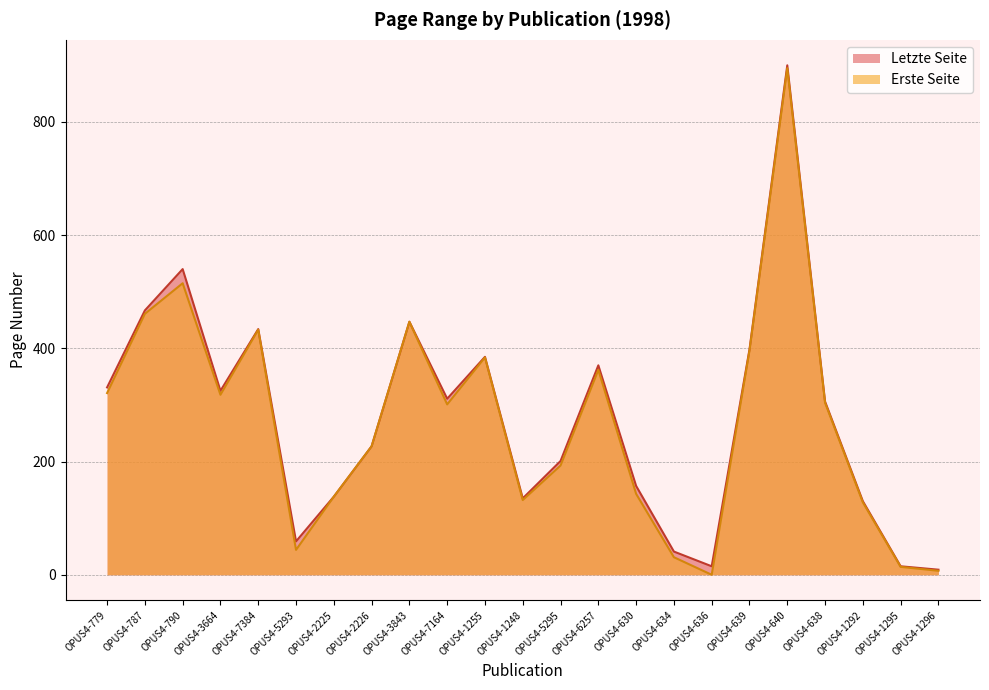

The Erste Seite series shows 447 at OPUS4-3843. True or false?

True